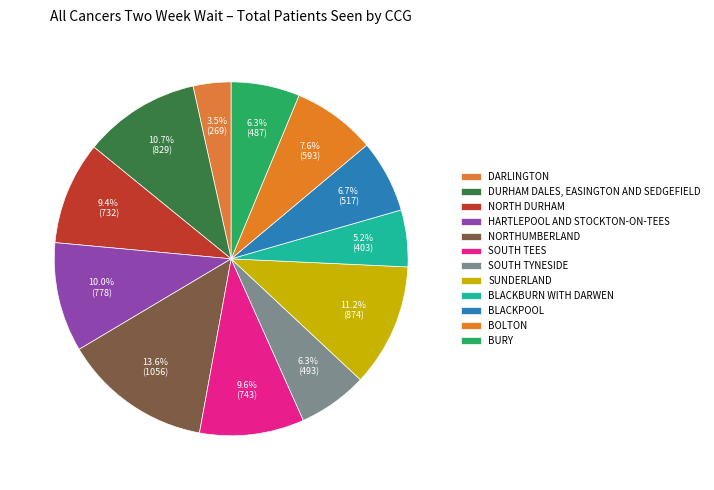

Which slice is the smallest?

NHS DARLINGTON CCG